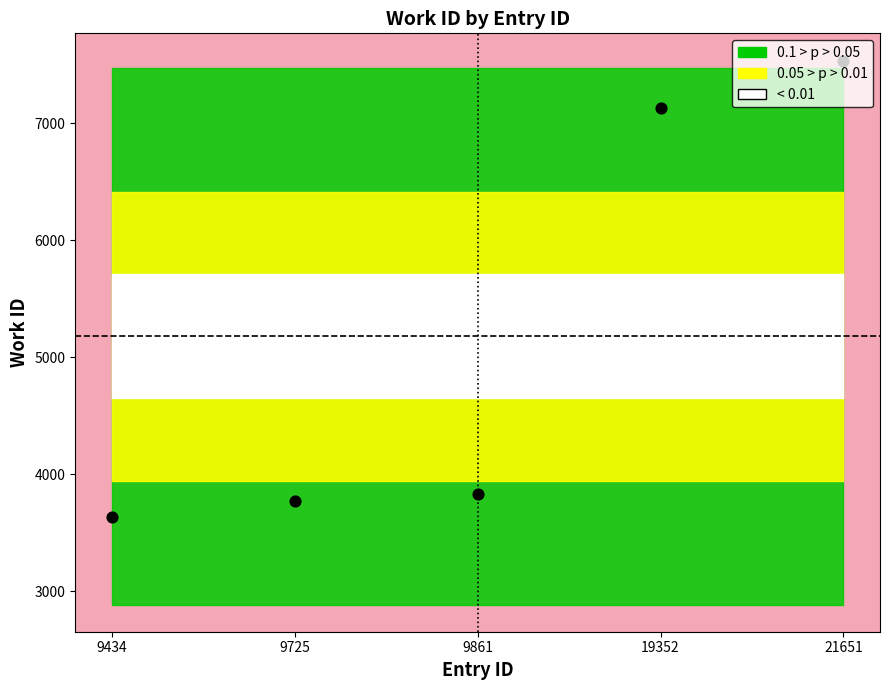

What is the ratio of the value at 9434 to the value at 21651?

0.5